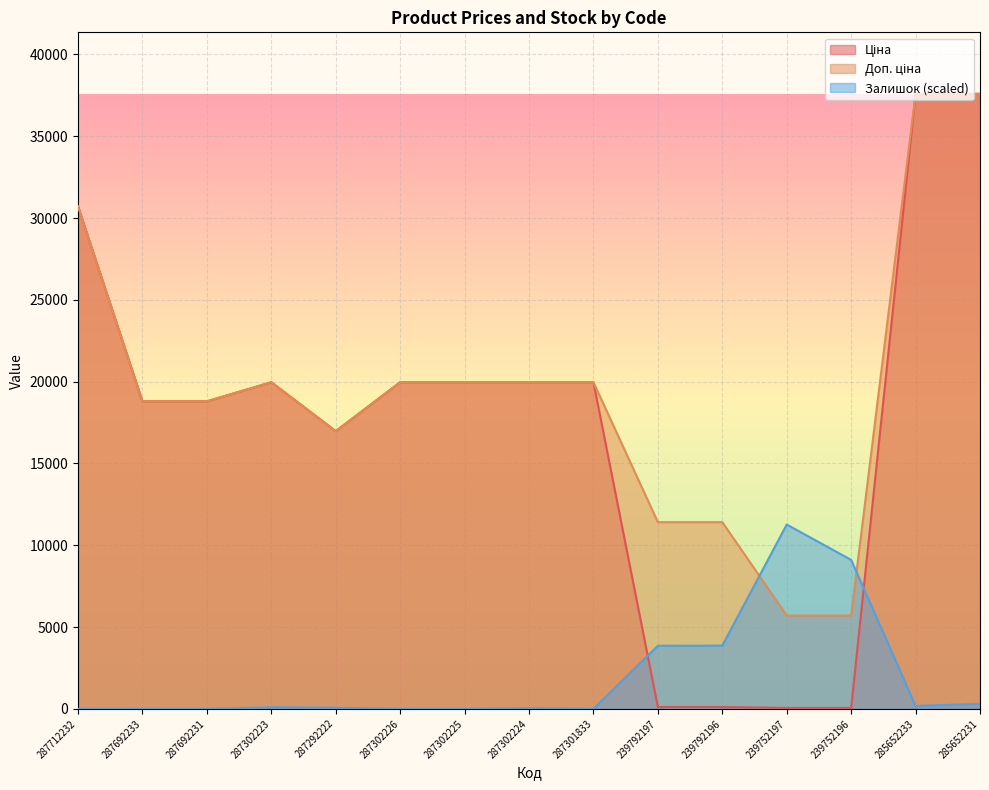

At how many categories does at least one series exceed 29167?

3